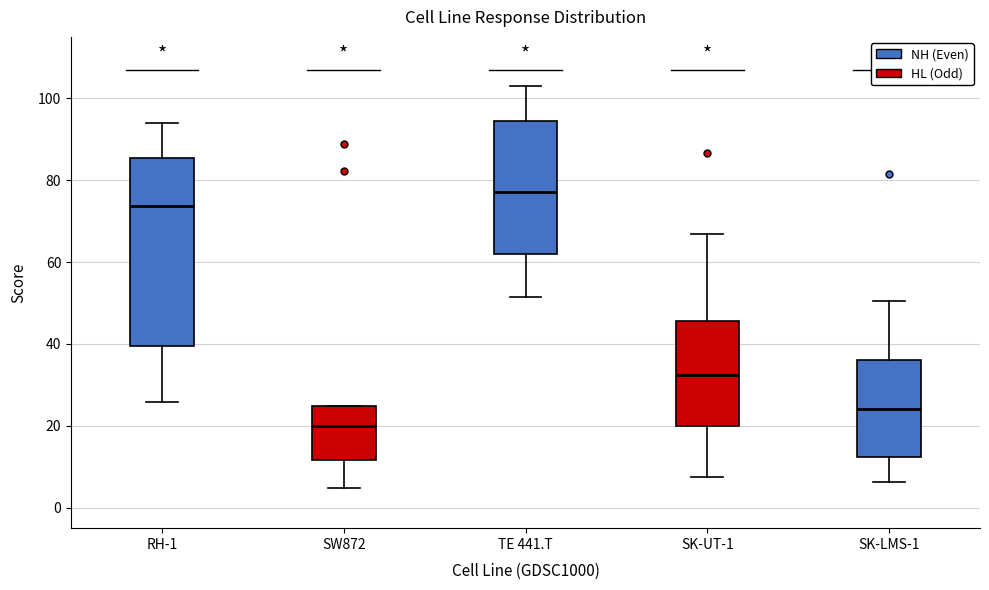

Comparing the boxes themselves (not the whiskers), which one is the tallest?

RH-1